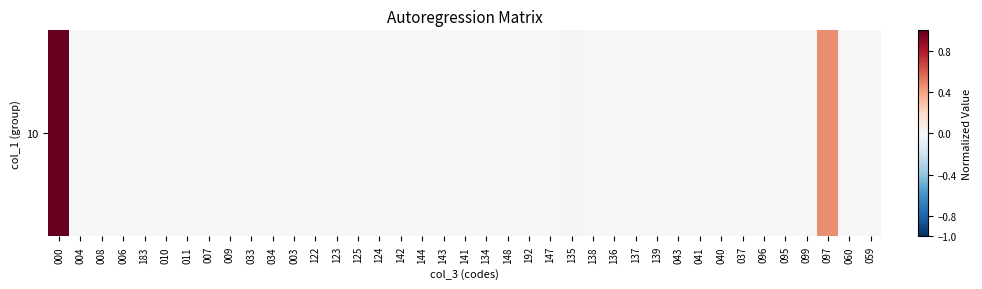

Reading left to right, transcribe all the data shown in this chart.

000=1.0	004=0.0	008=0.0	006=0.0	183=0.0	010=0.0	011=0.0	007=0.0	009=0.0	033=0.0	034=0.0	003=0.0	122=0.0	123=0.0	125=0.0	124=0.0	142=0.0	144=0.0	143=0.0	141=0.0	134=0.0	148=0.0	192=0.0	147=0.0	135=0.0	138=0.0	136=0.0	137=0.0	139=0.0	043=0.0	041=0.0	040=0.0	037=0.0	096=0.0	095=0.0	099=0.0	097=0.5	060=0.0	059=0.0